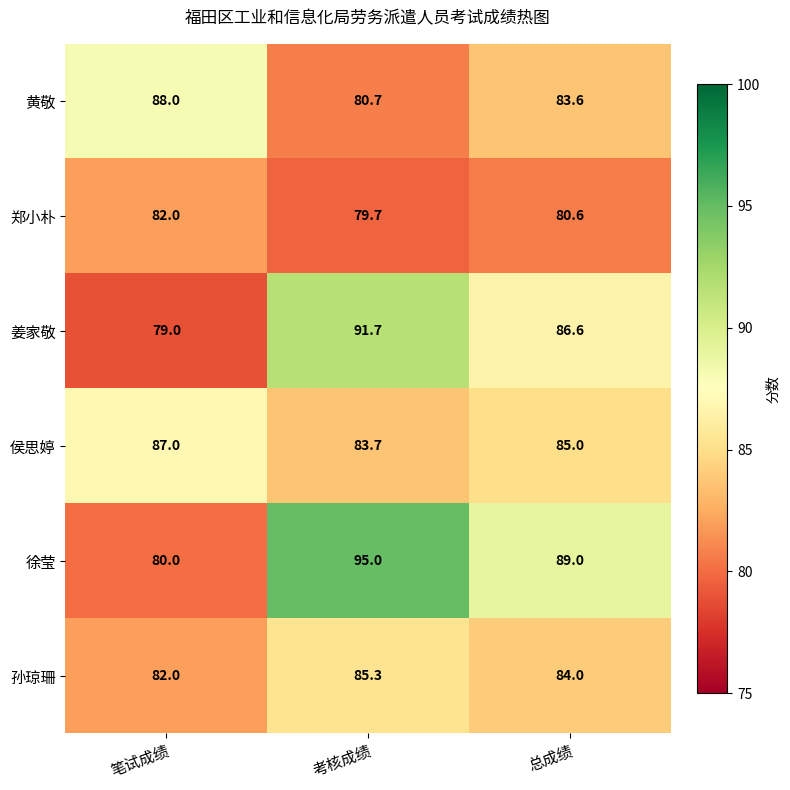

How many categories are shown in the chart?

3